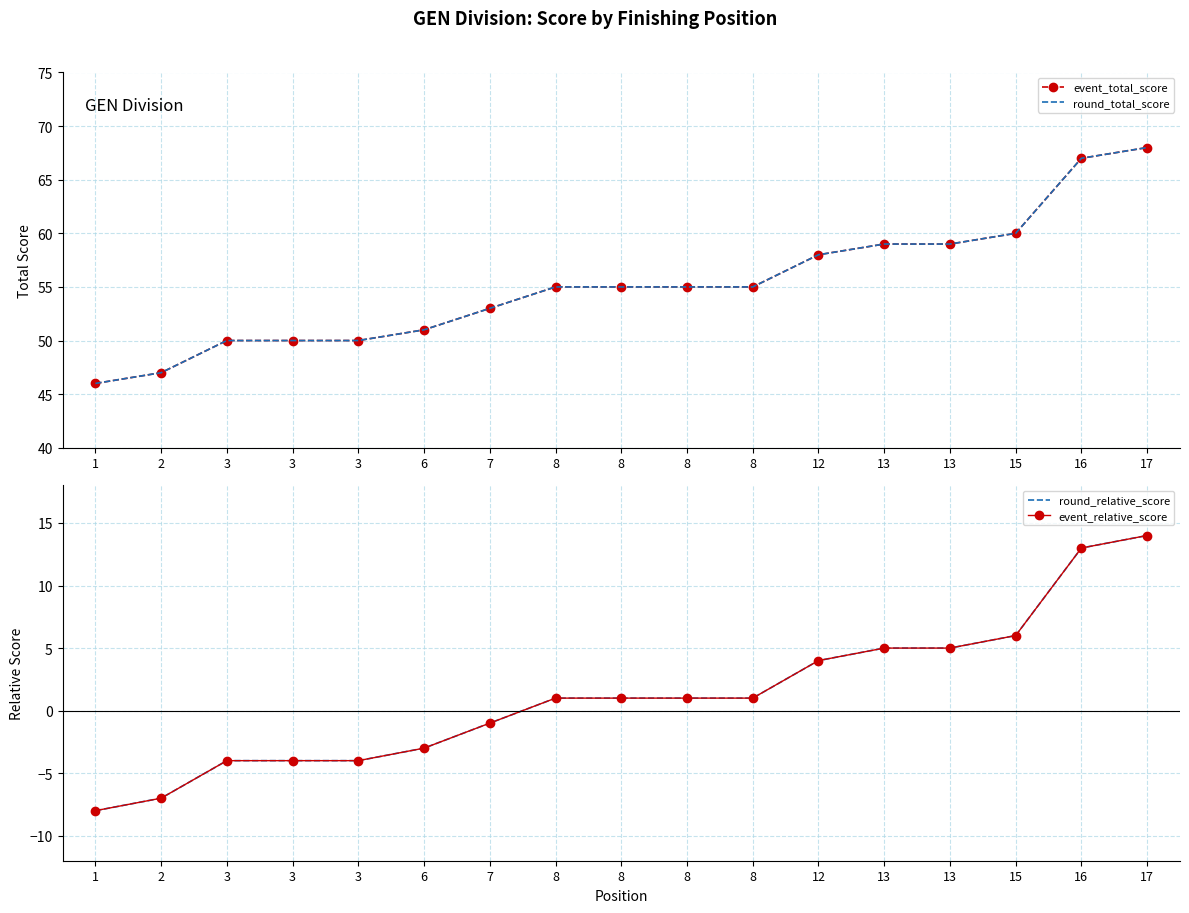

True or false: event_relative_score and round_relative_score intersect in this chart.

False